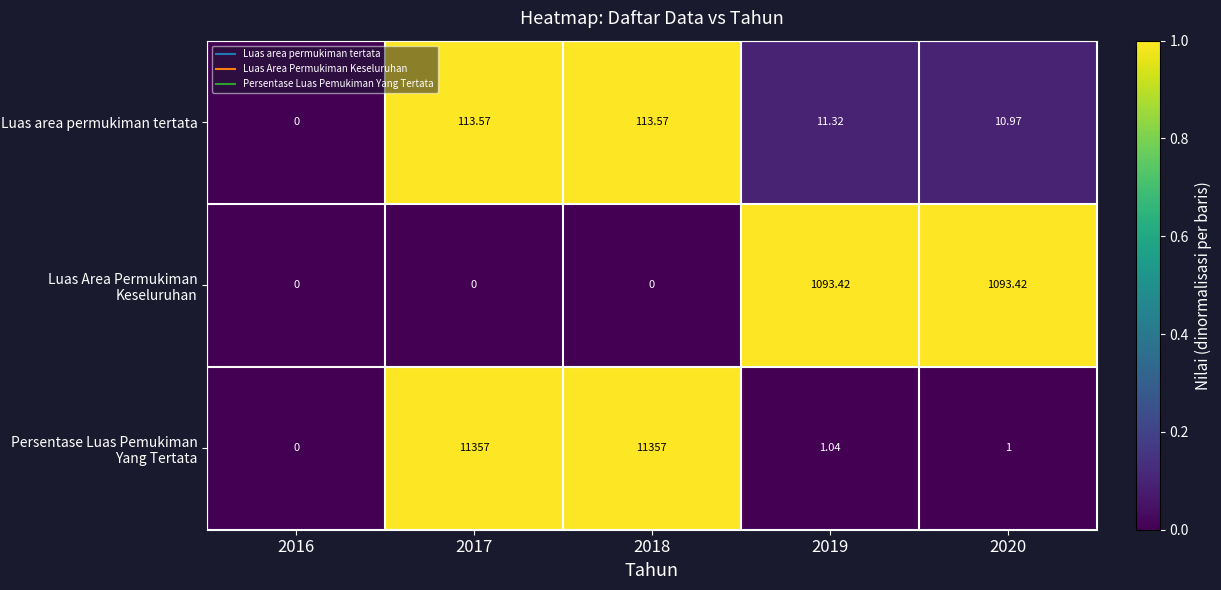

Which series changed the most between 2016 and 2020?

Luas Area Permukiman Keseluruhan